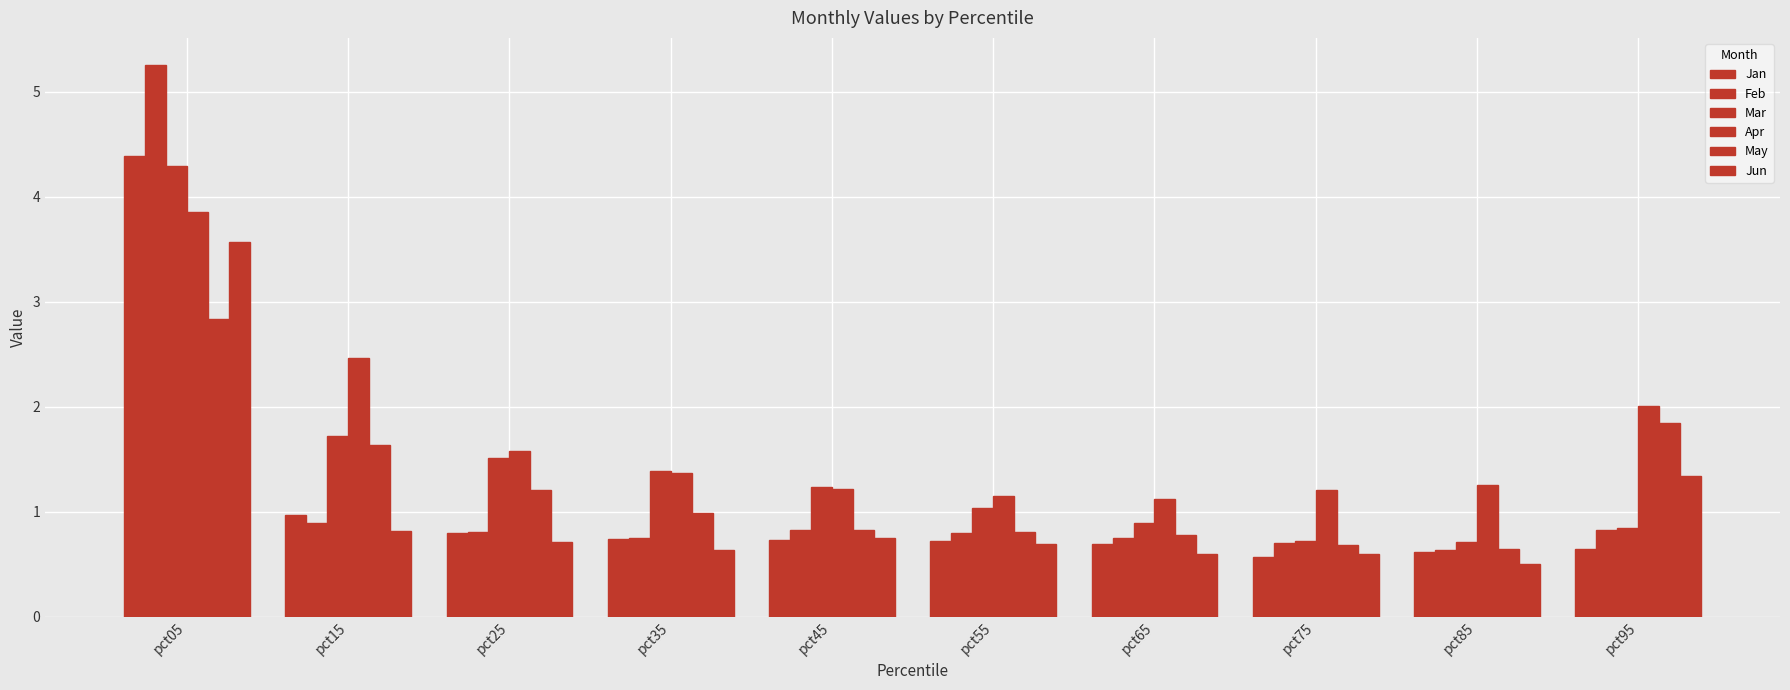

How many data points does each series have?

10